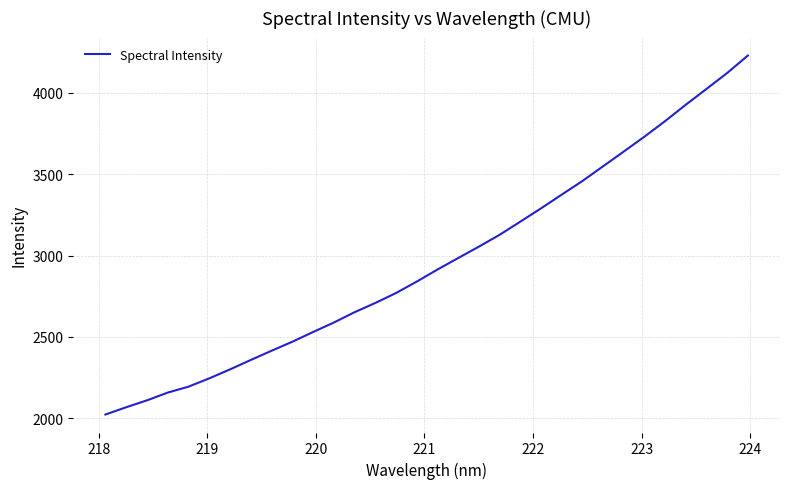

What is the minimum value shown in the chart?

2023.7